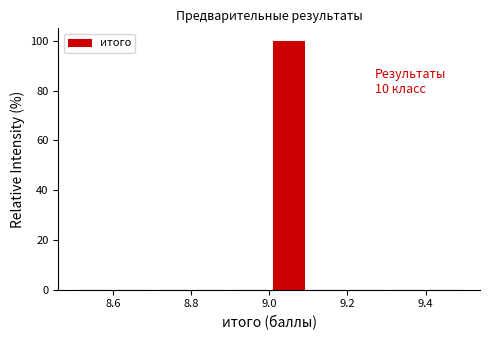

Which range on the x-axis has the tallest bar?

9.0 to 9.1